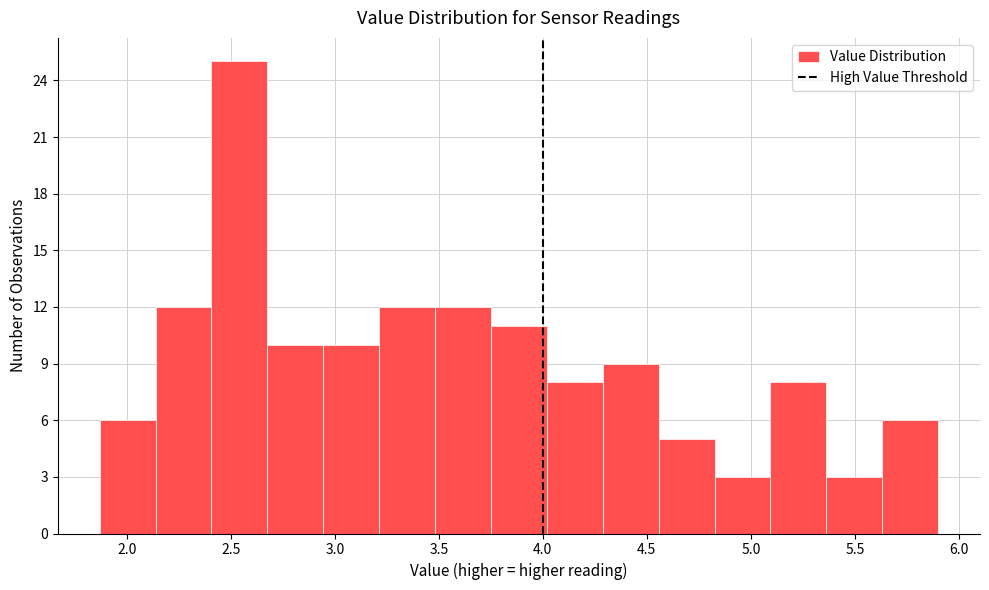

Over which range of the x-axis is the bar tallest?

2.40 to 2.70